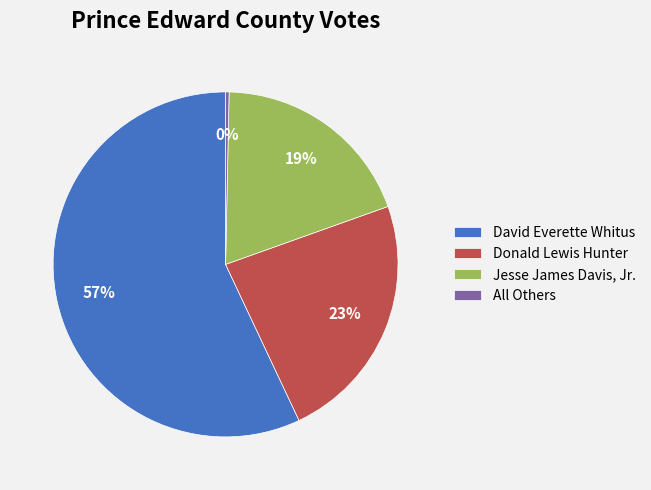

Which category has the smallest portion of the pie?

All Others